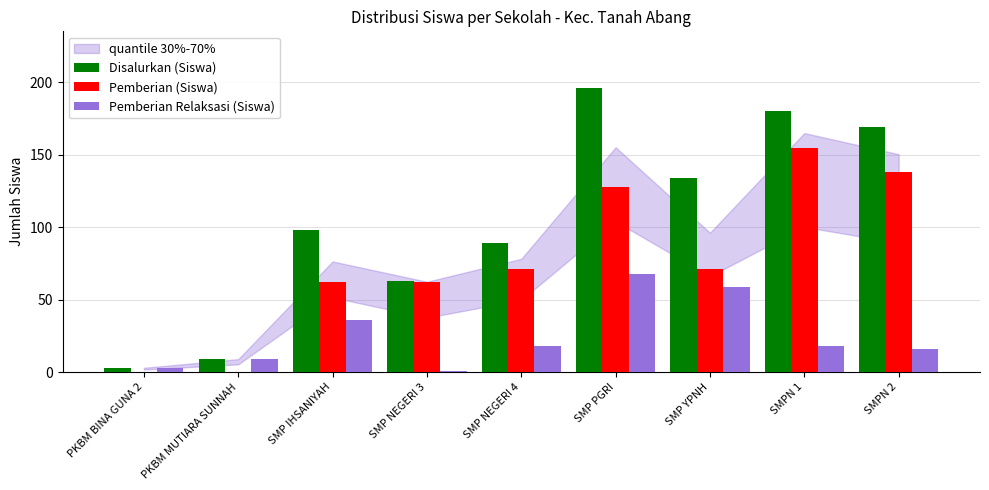

Reading left to right, extract all data points from this chart.

Disalurkan (Siswa): PKBM BINA GUNA 2=3	PKBM MUTIARA SUNNAH=9	SMP IHSANIYAH=98	SMP NEGERI 3=63	SMP NEGERI 4=89	SMP PGRI=196	SMP YPNH=134	SMPN 1=180	SMPN 2=169
Pemberian (Siswa): PKBM BINA GUNA 2=0	PKBM MUTIARA SUNNAH=0	SMP IHSANIYAH=62	SMP NEGERI 3=62	SMP NEGERI 4=71	SMP PGRI=128	SMP YPNH=71	SMPN 1=155	SMPN 2=138
Pemberian Relaksasi (Siswa): PKBM BINA GUNA 2=3	PKBM MUTIARA SUNNAH=9	SMP IHSANIYAH=36	SMP NEGERI 3=1	SMP NEGERI 4=18	SMP PGRI=68	SMP YPNH=59	SMPN 1=18	SMPN 2=16